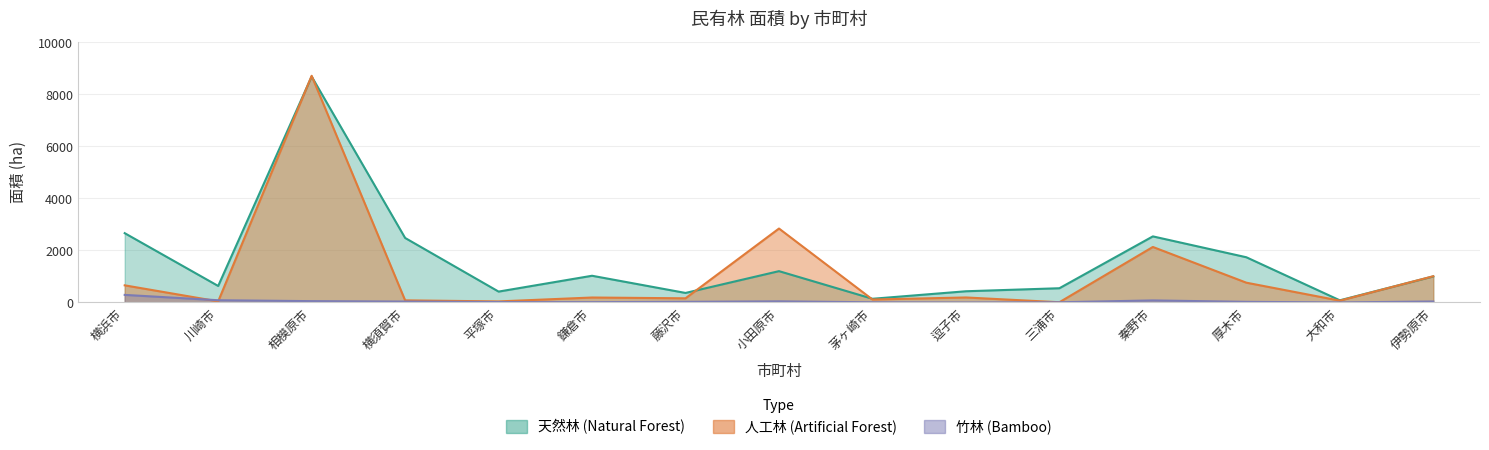

List the series in order of their overall mean, highest first.

natural_forest, artificial_forest, bamboo